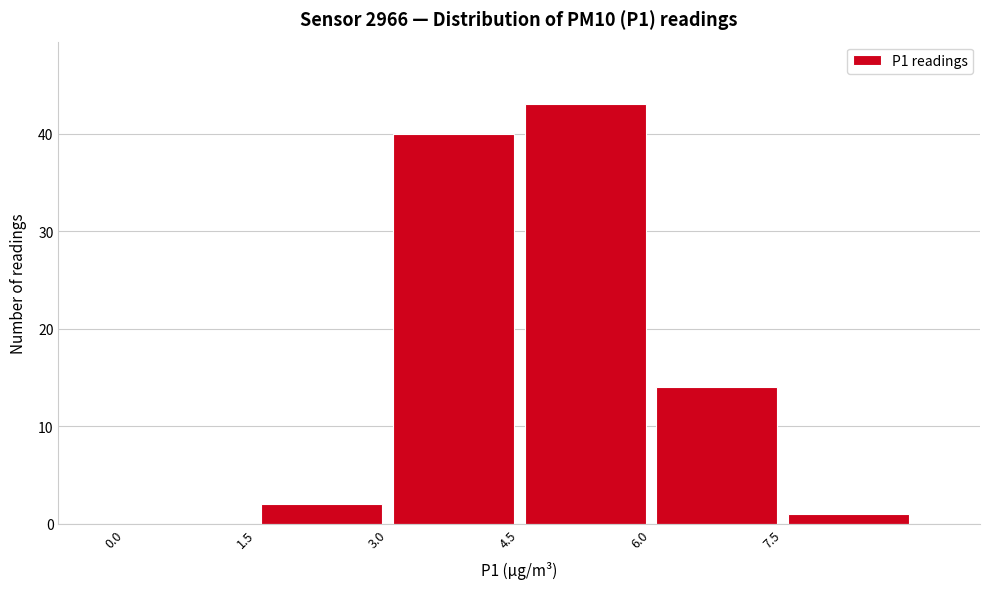

Reading left to right, list every bar in this chart as the range it spans on the x-axis followed by its height. Neither the bar edges nor the heights are printed on the chart, so give them approximately, as read against the axes.

0.0 to 1.5: 0
1.5 to 3.0: 2
3.0 to 4.5: 40
4.5 to 6.0: 43
6.0 to 7.5: 14
7.5 to 9.0: 1